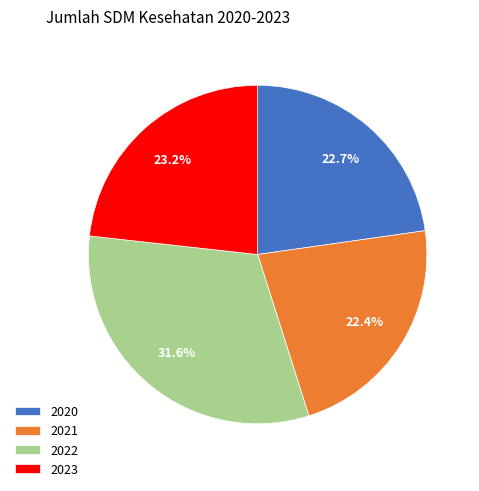

Which category has the biggest portion of the pie?

2022